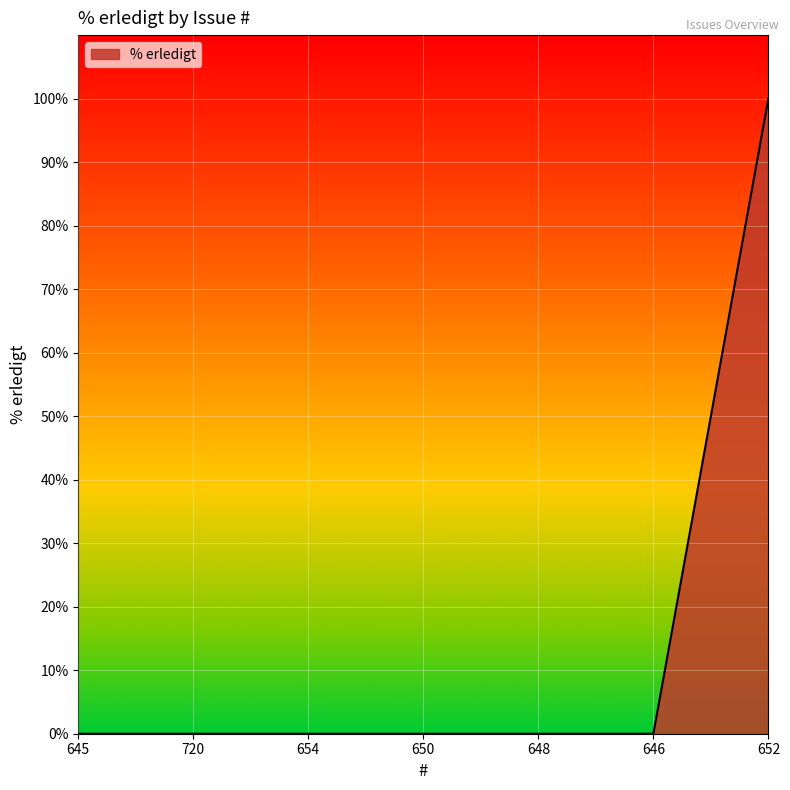

Does the chart display data point markers on the line(s)?

No